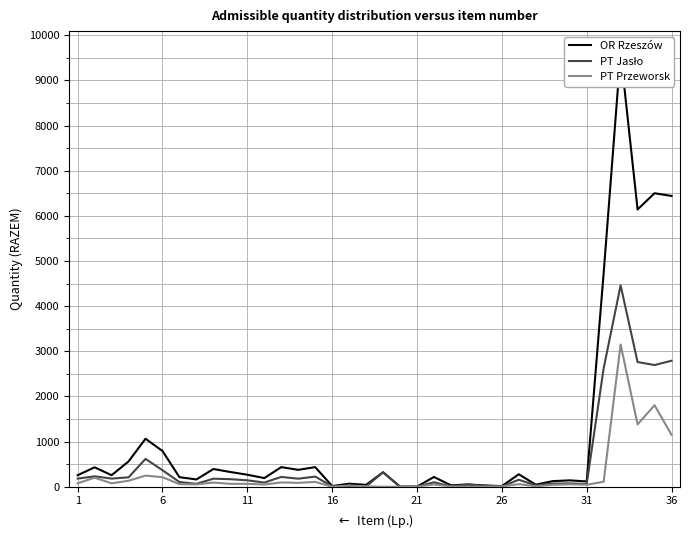

What is the maximum value shown in the chart?

9610